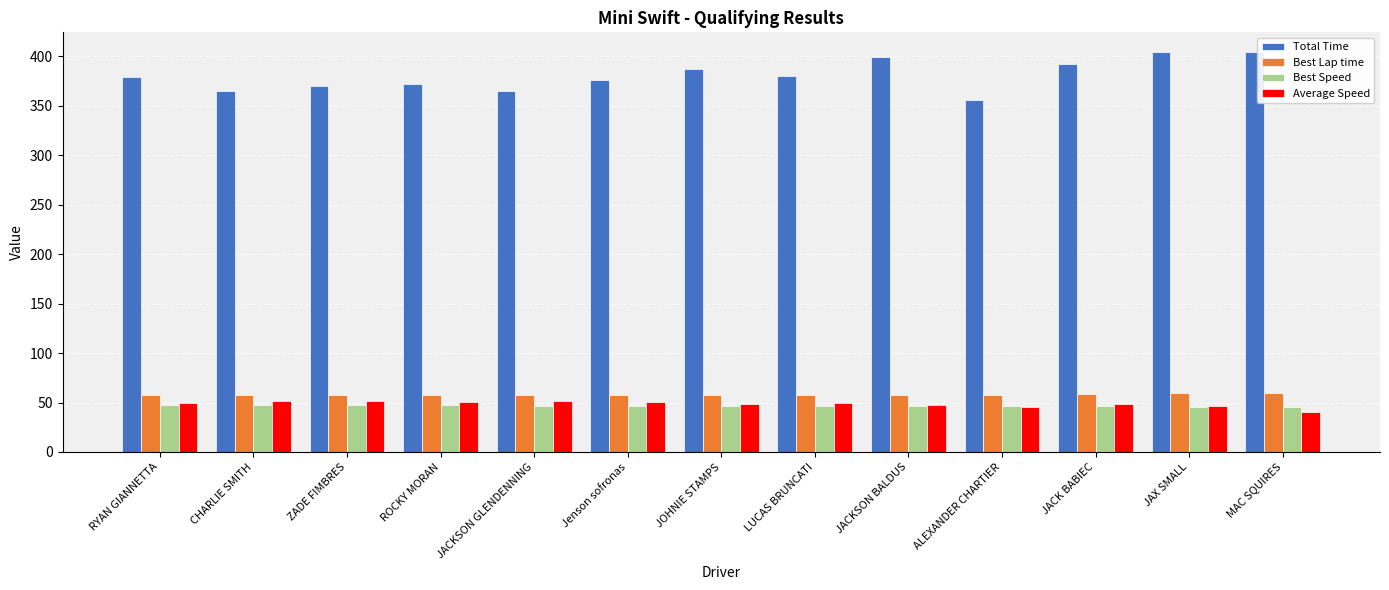

How many values in the Total Time series exceed 379?

7